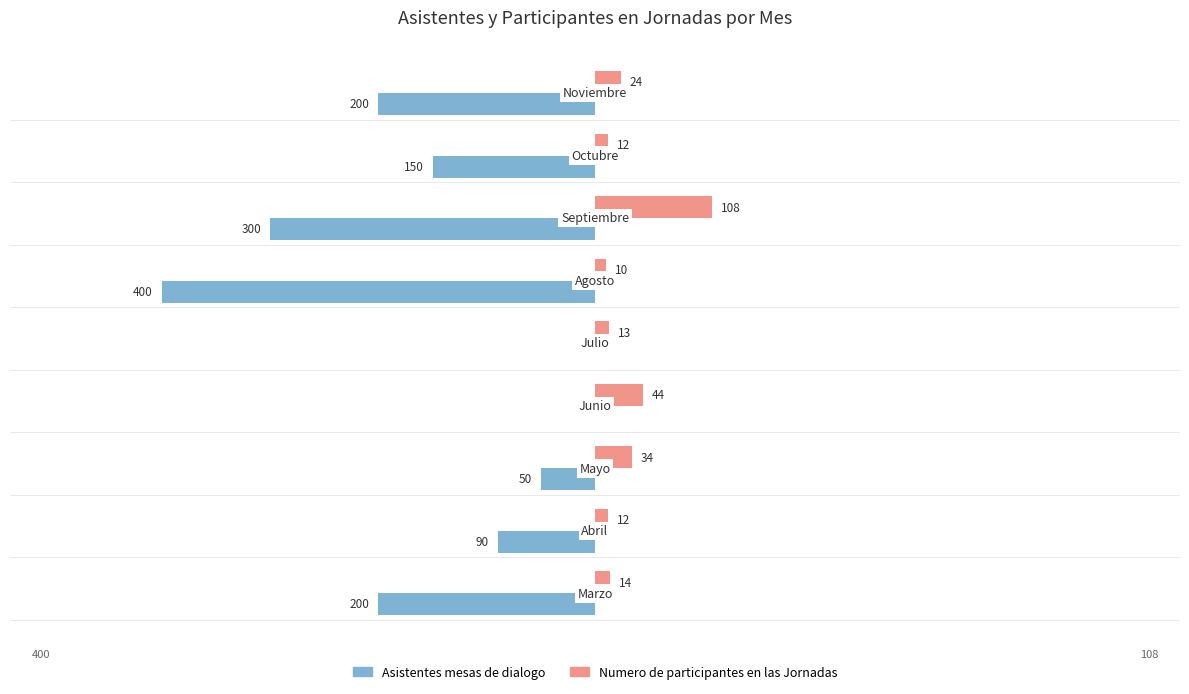

How many Asistentes mesas de dialogo values are between -200 and -50?

5